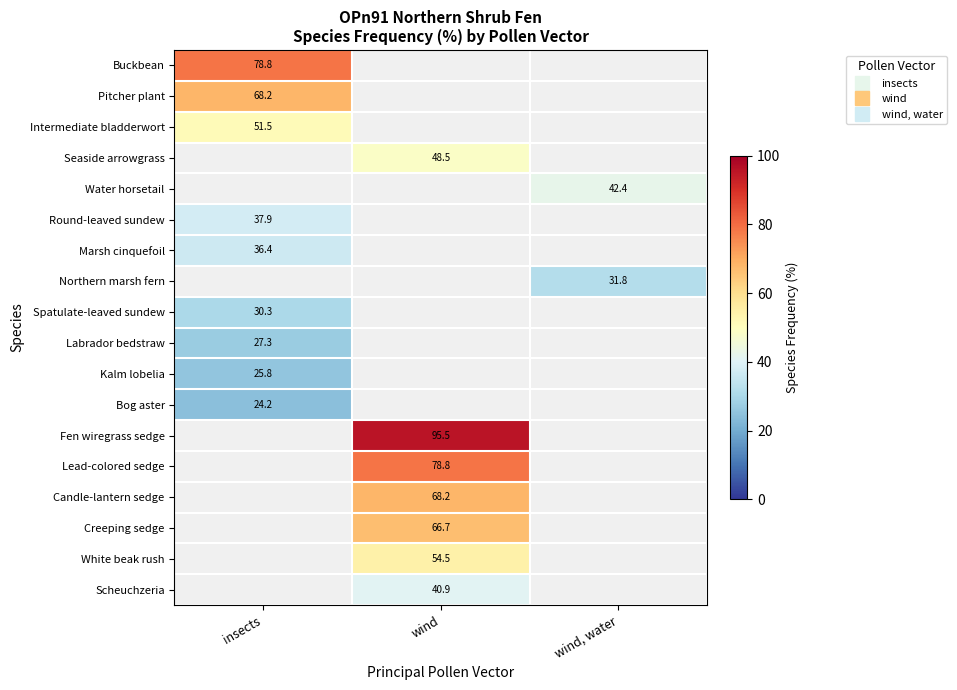

Which category has the highest value across all series?

wind